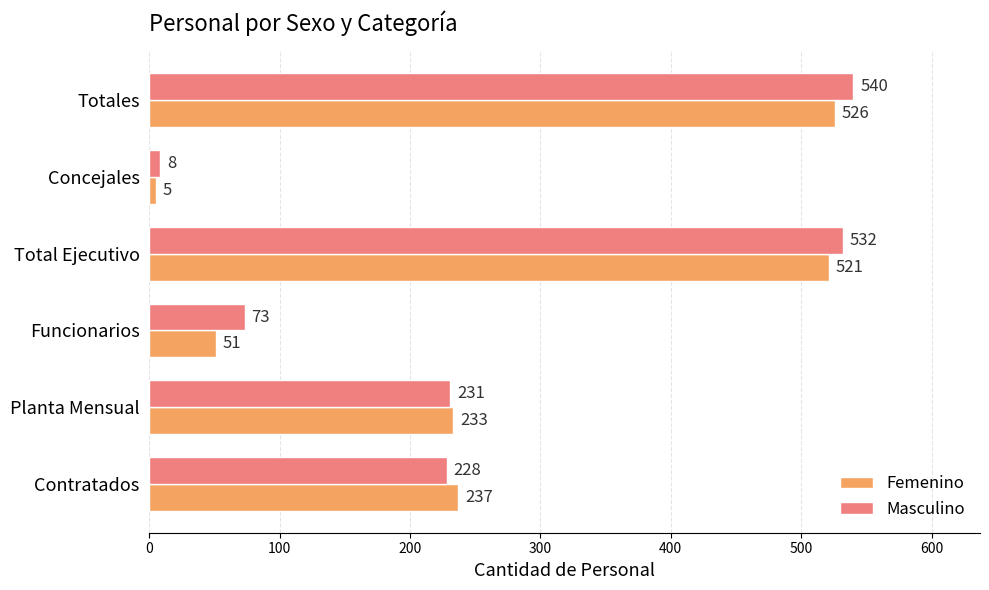

What are all the series names shown in the legend?

Femenino, Masculino